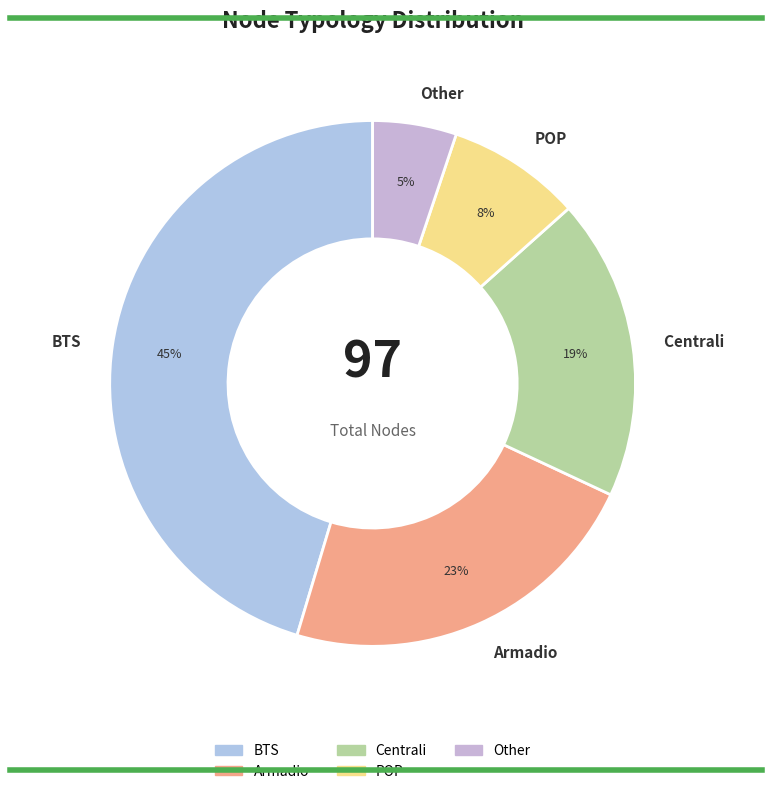

Which category has the smallest portion of the pie?

Other